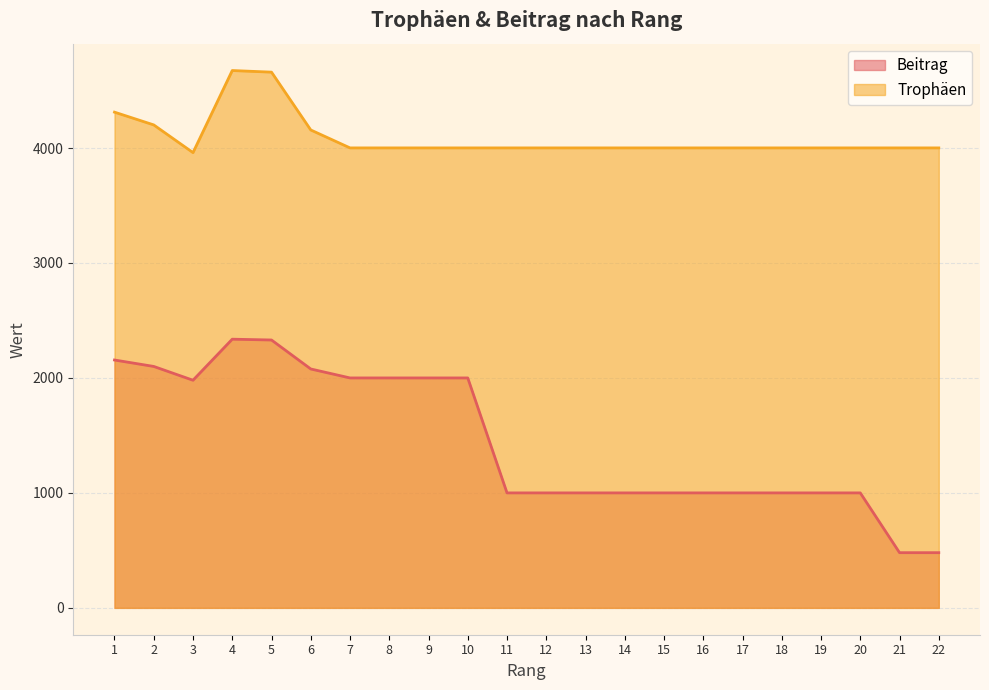

Which label corresponds to the smallest value in the chart?

21